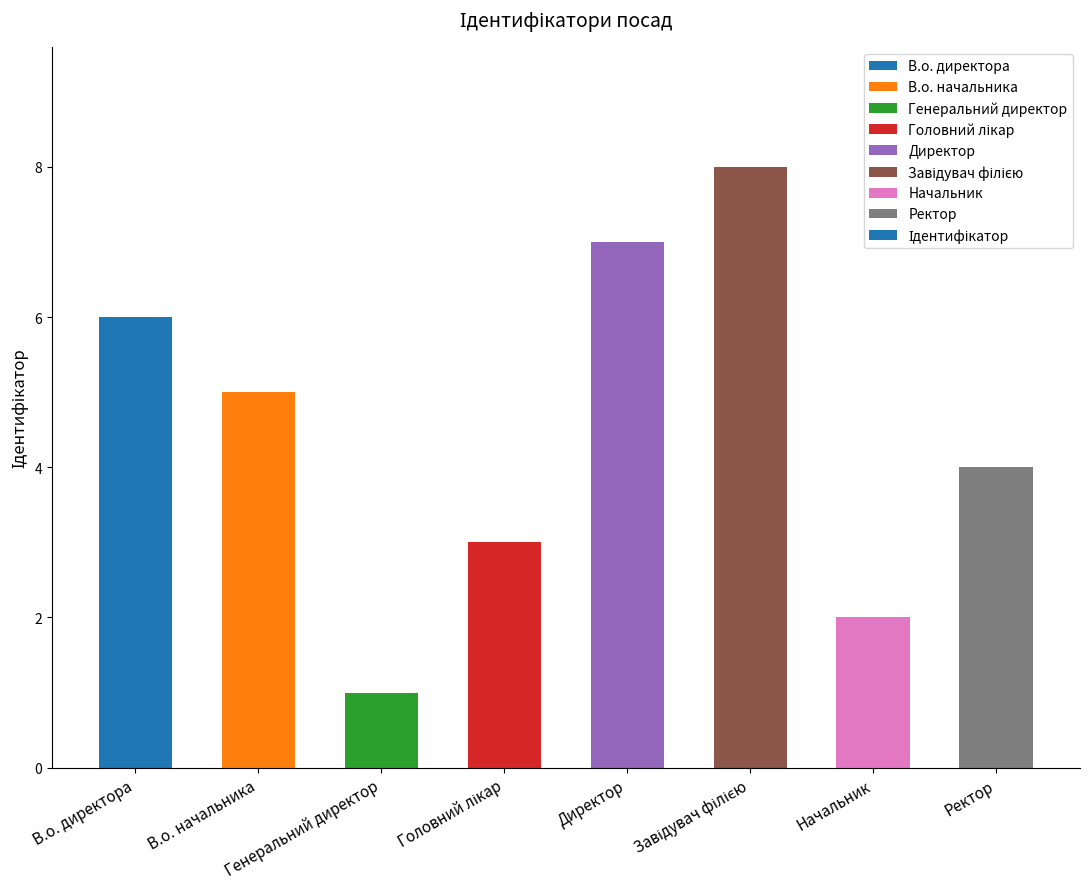

What is the maximum value shown in the chart?

8